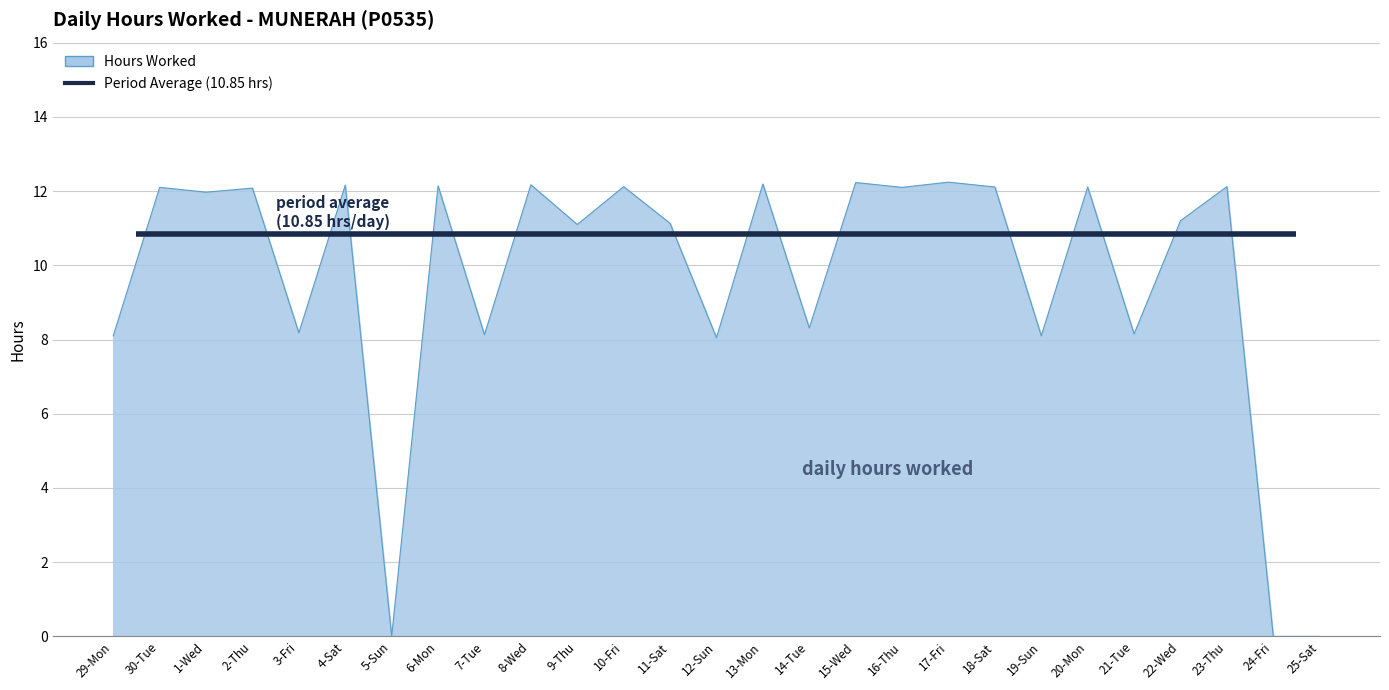

What is the change in value from 10-Fri to 14-Tue?

-3.8